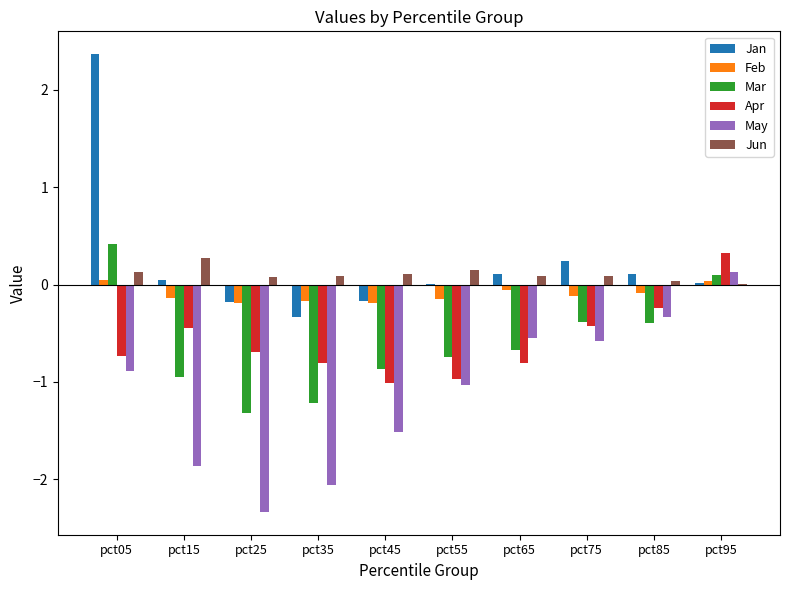

At which category is the sum across all series the highest?

pct05